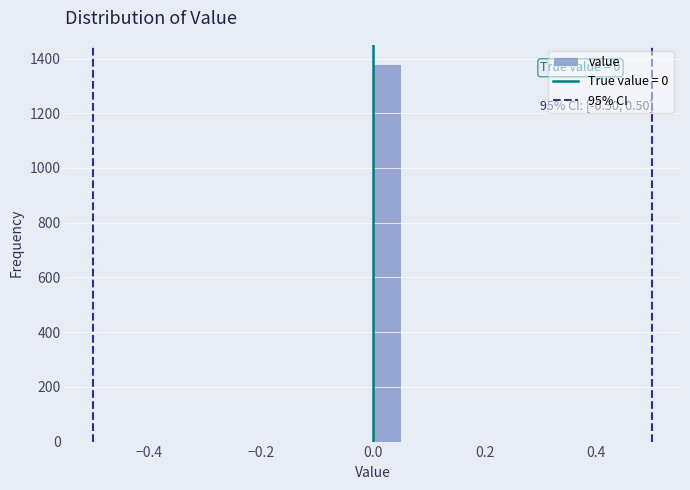

Around what value on the x-axis is the tallest bar? Give the approximate position of its centre, as read against the axis.

0.02